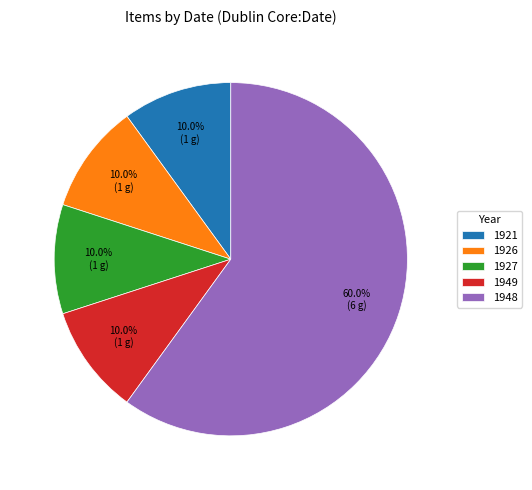

Is it true that 1921 is 10% of the pie?

True